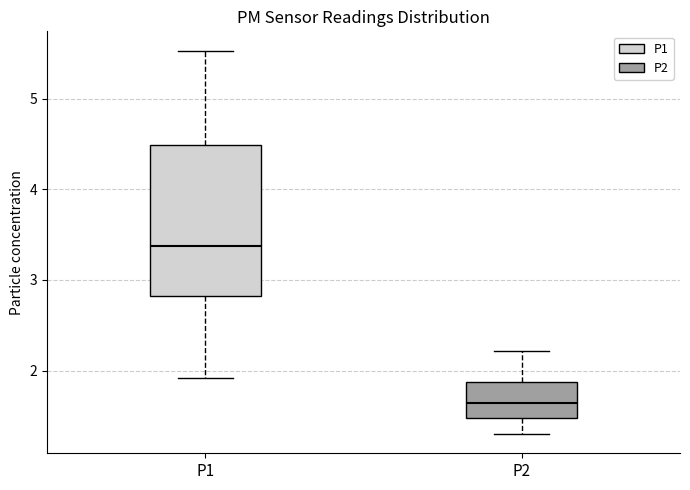

Reading left to right, read every box against the y-axis: the position of its median line, the range the box covers, and the ends of its whiskers. The values are not printed on the chart, so give them approximately, as read against the axis.

P1: median 3.4, box 2.8 to 4.5, whiskers 1.9 to 5.5
P2: median 1.6, box 1.5 to 1.9, whiskers 1.3 to 2.2